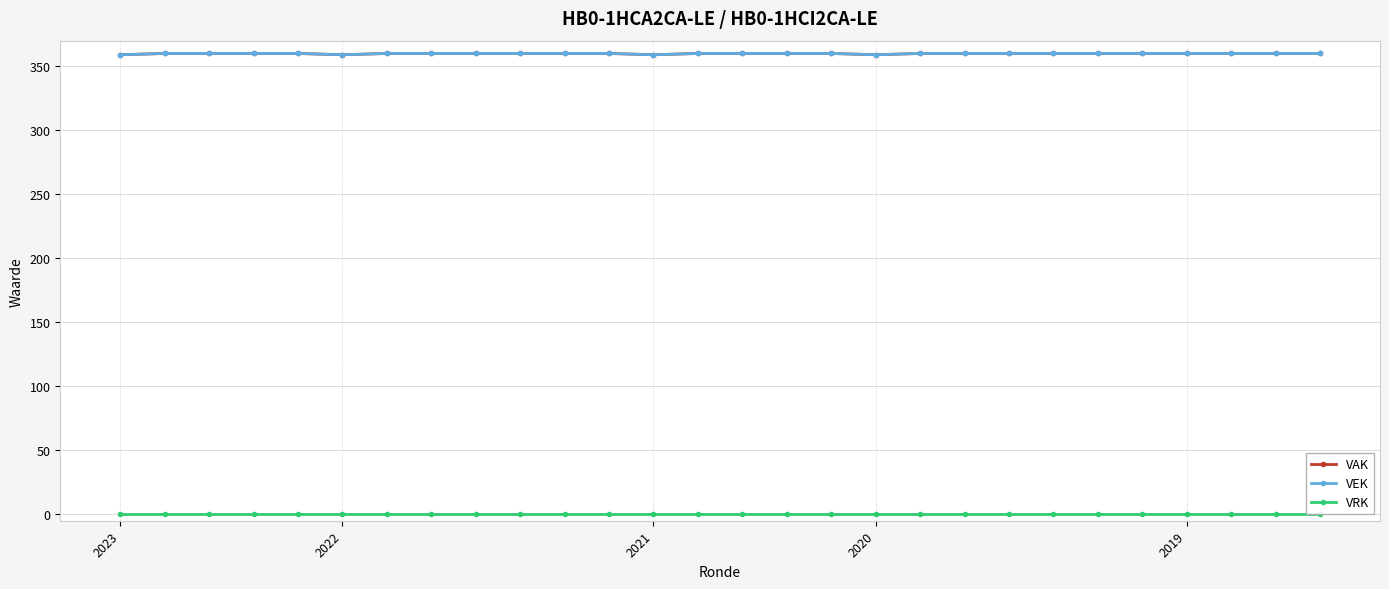

Is it true that VEK equals 586 at 2019?

False